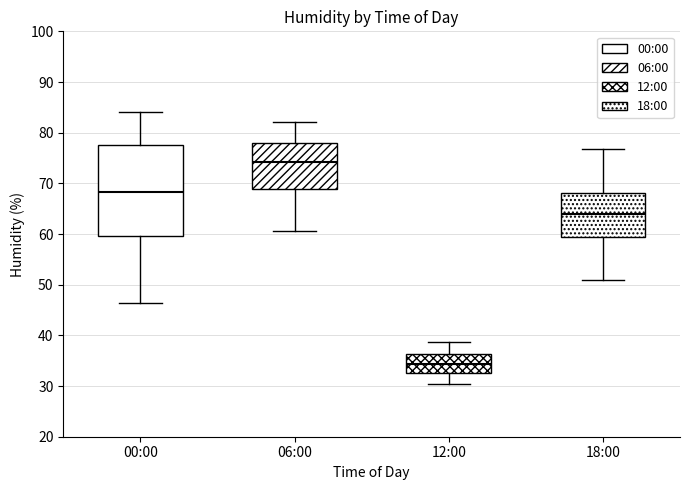

Reading left to right, transcribe this box plot: for each box, give where its median line is, the range the box spans, and where its two whiskers end, as read against the y-axis. The values are not printed on the chart, so give them approximately, as read against the axis.

00:00: median 68, box 60 to 78, whiskers 46 to 84
06:00: median 74, box 69 to 78, whiskers 61 to 82
12:00: median 34, box 33 to 36, whiskers 31 to 39
18:00: median 64, box 59 to 68, whiskers 51 to 77